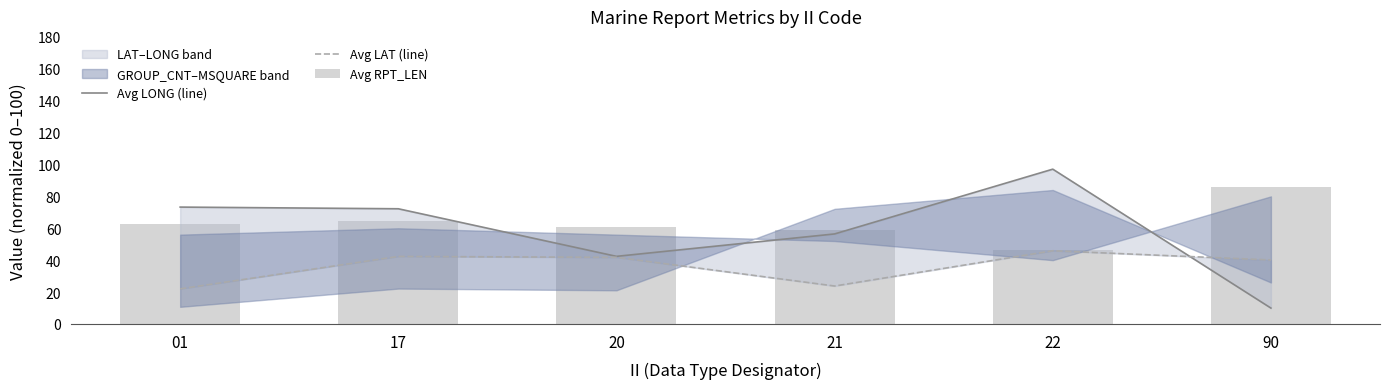

What is the difference between the maximum and second lowest values in the Avg RPT_LEN series?

27.3